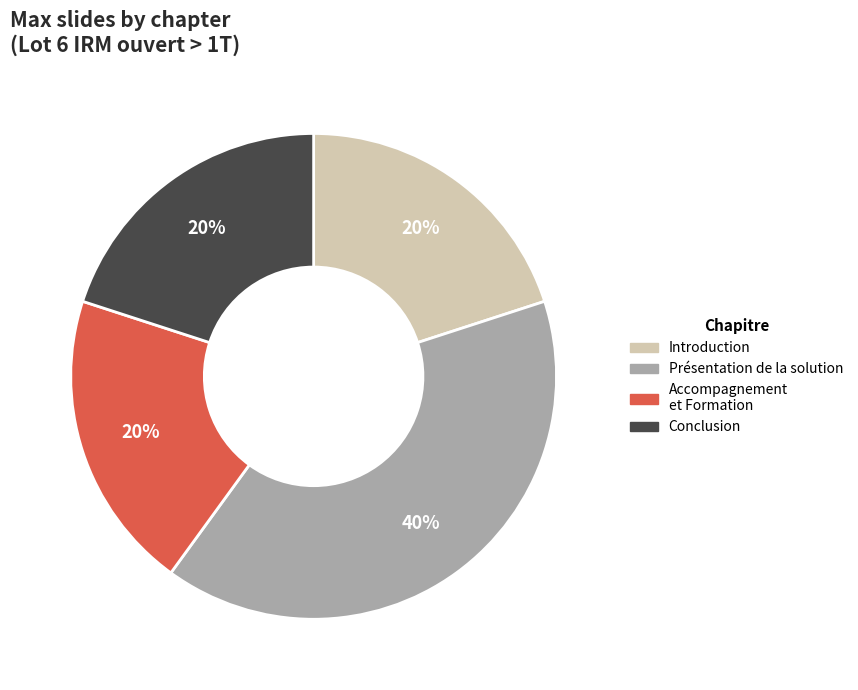

The Présentation de la solution slice represents 40% of the pie. True or false?

True